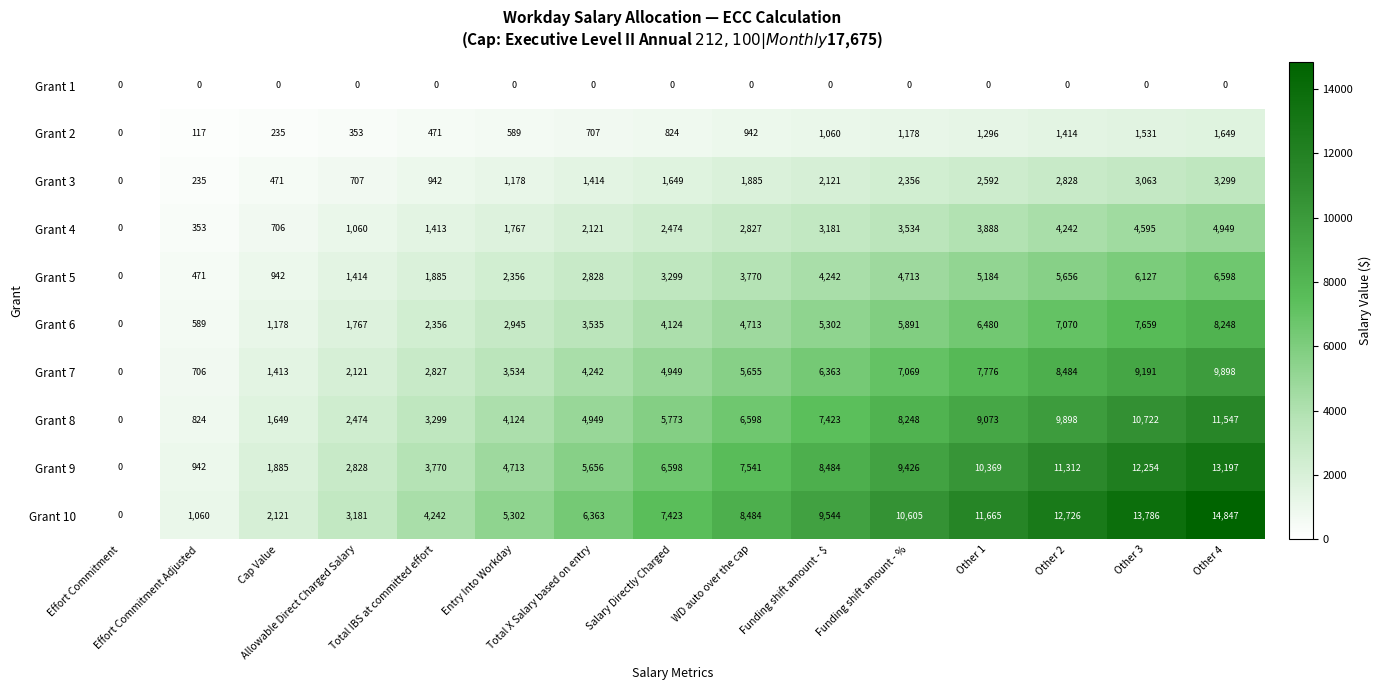

What is the greatest value displayed?

14847